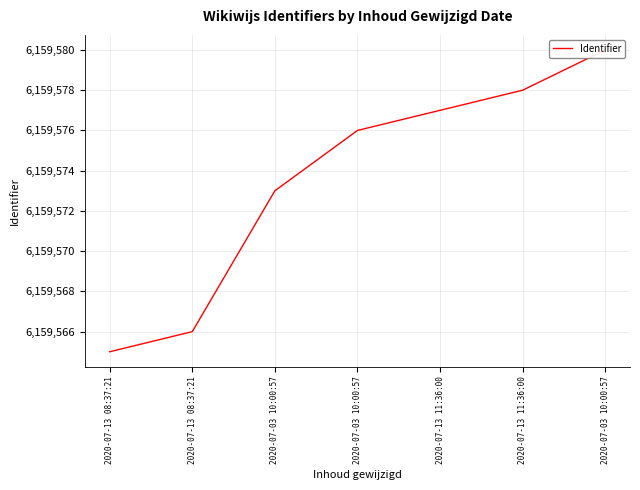

Where is the data nearest to the value 6159572?

2020-07-03 10:00:57